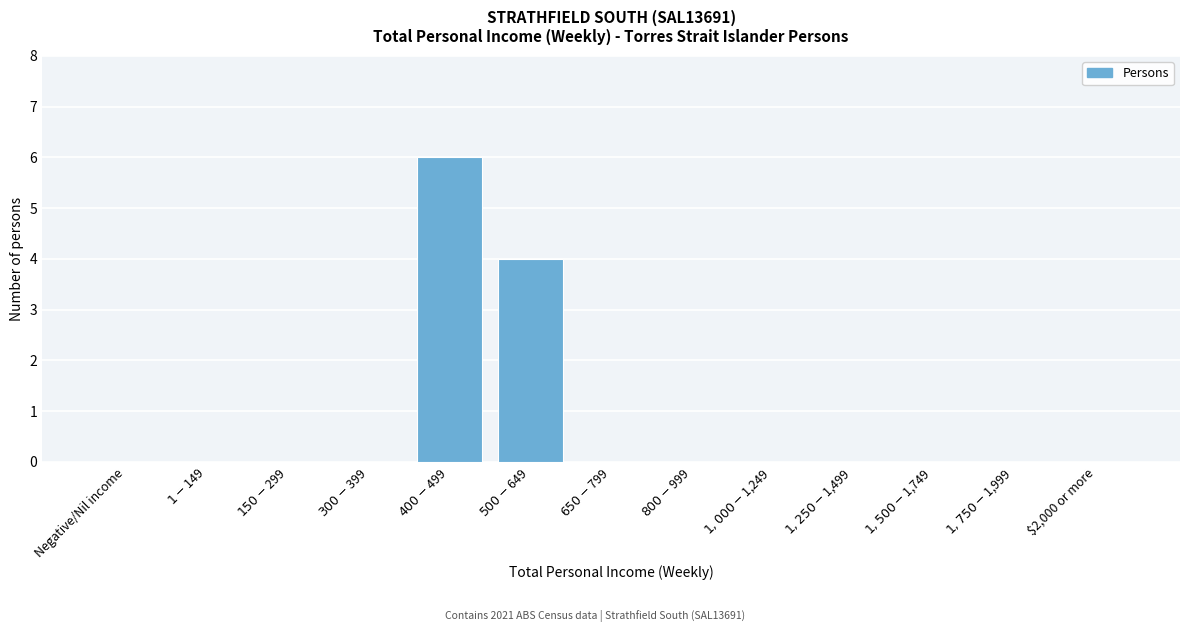

What is the maximum value shown in the chart?

6